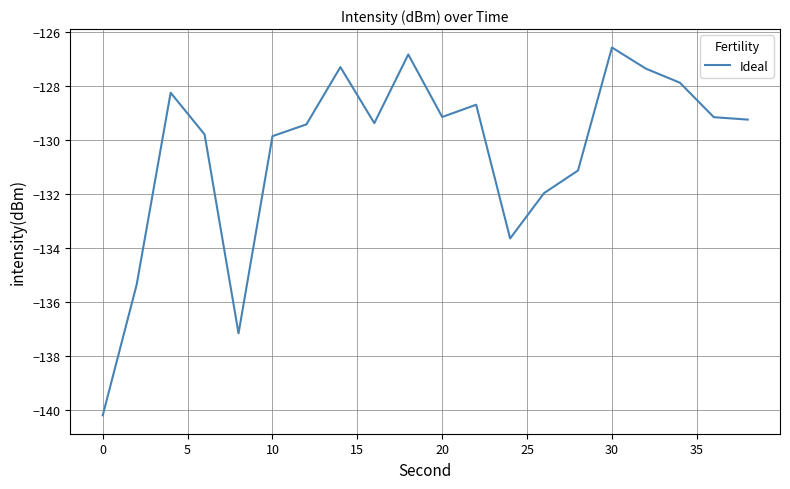

How many lines are shown in the chart?

1